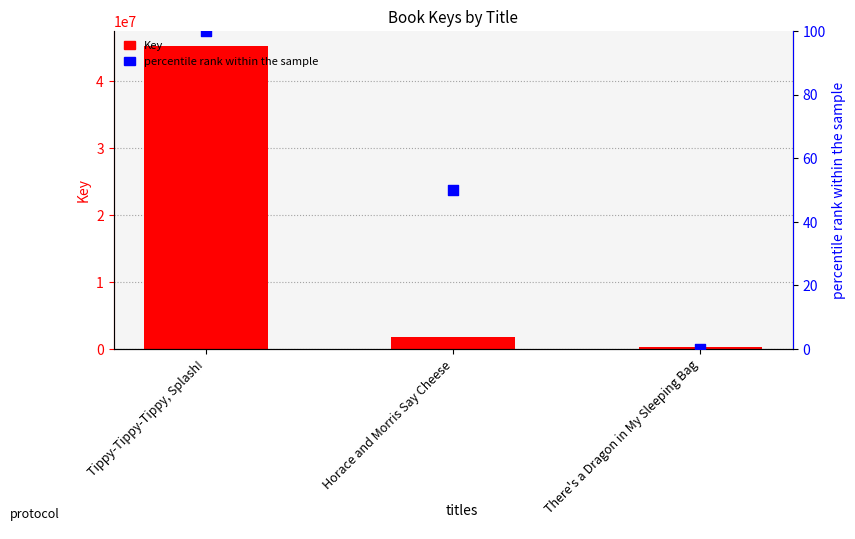

Which series has the largest Y range (max minus min)?

Key